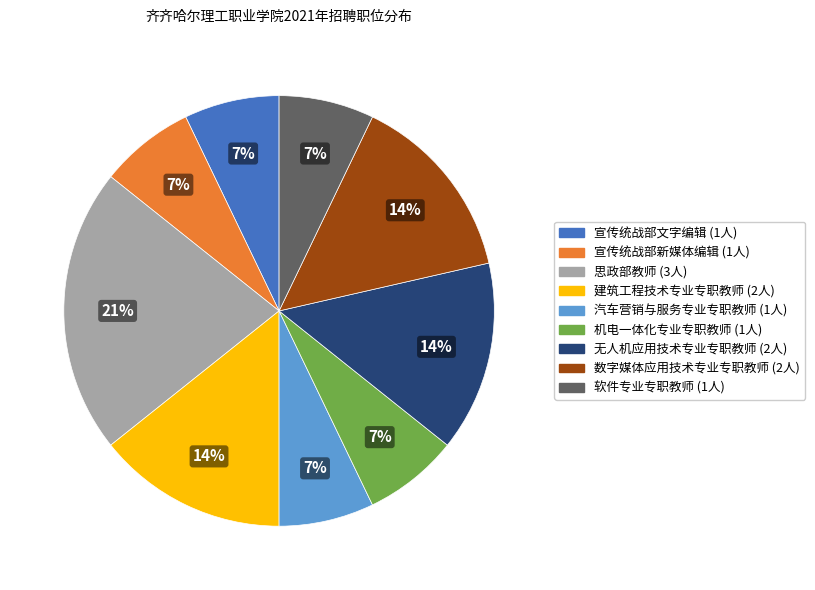

Is the sum of 软件专业专职教师 and 汽车营销与服务专业专职教师 greater than half?

No